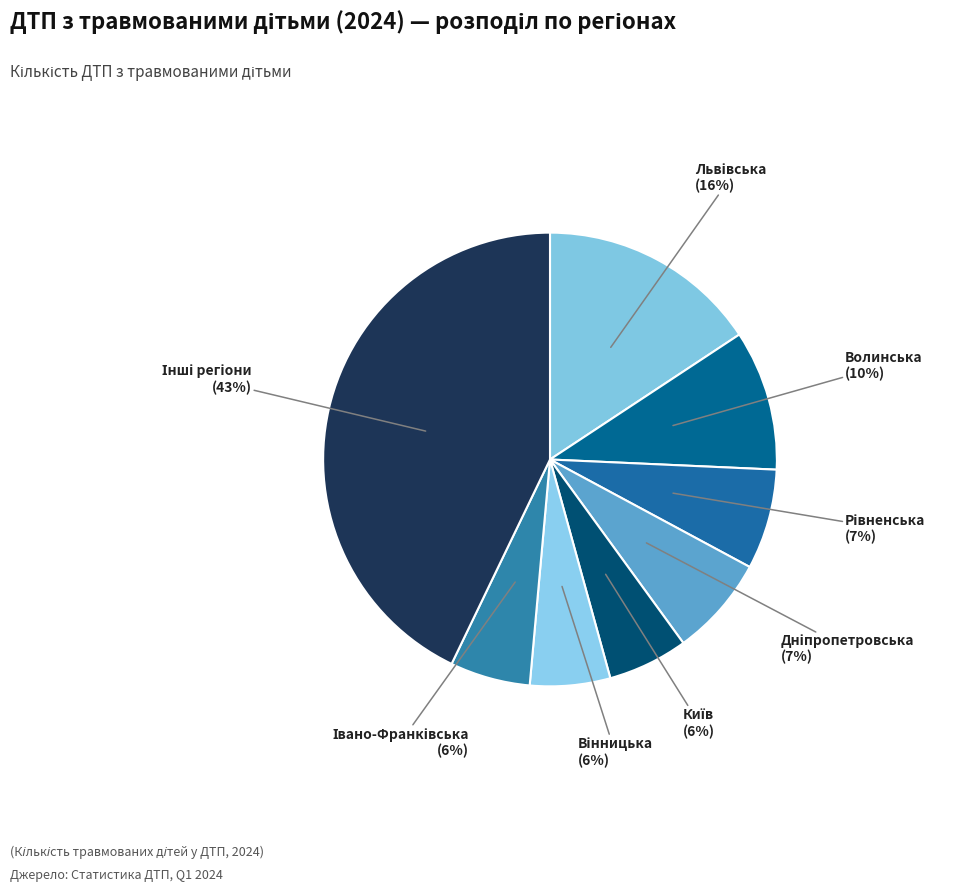

How many segments does this pie chart have?

8